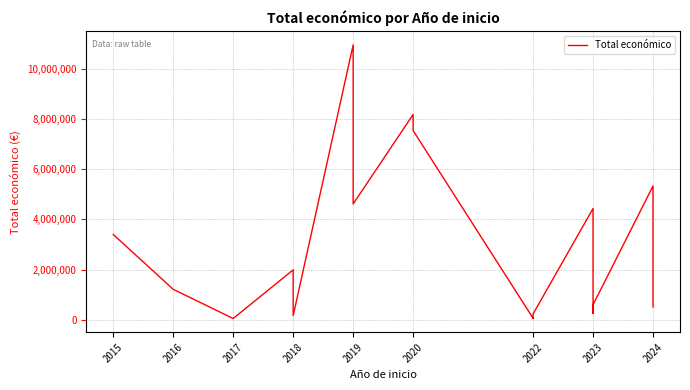

How many lines are shown in the chart?

1